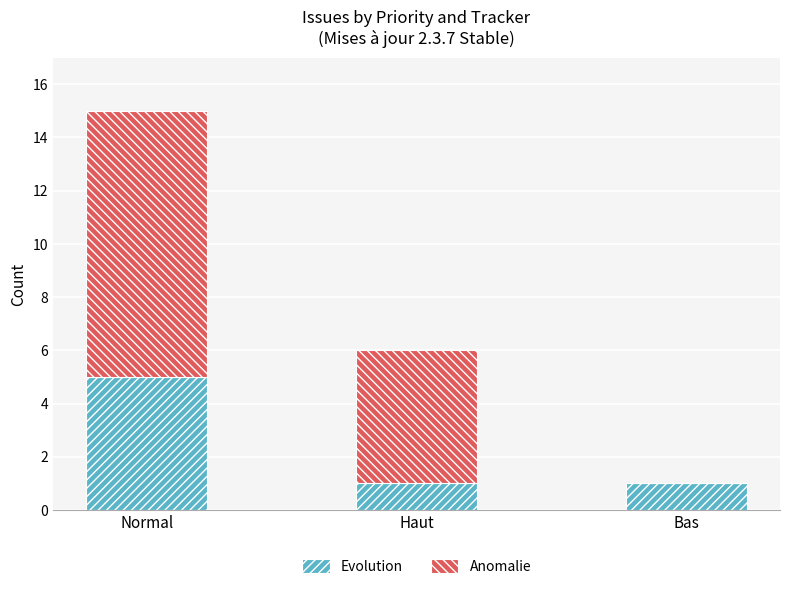

What is the highest value of the Evolution series?

5